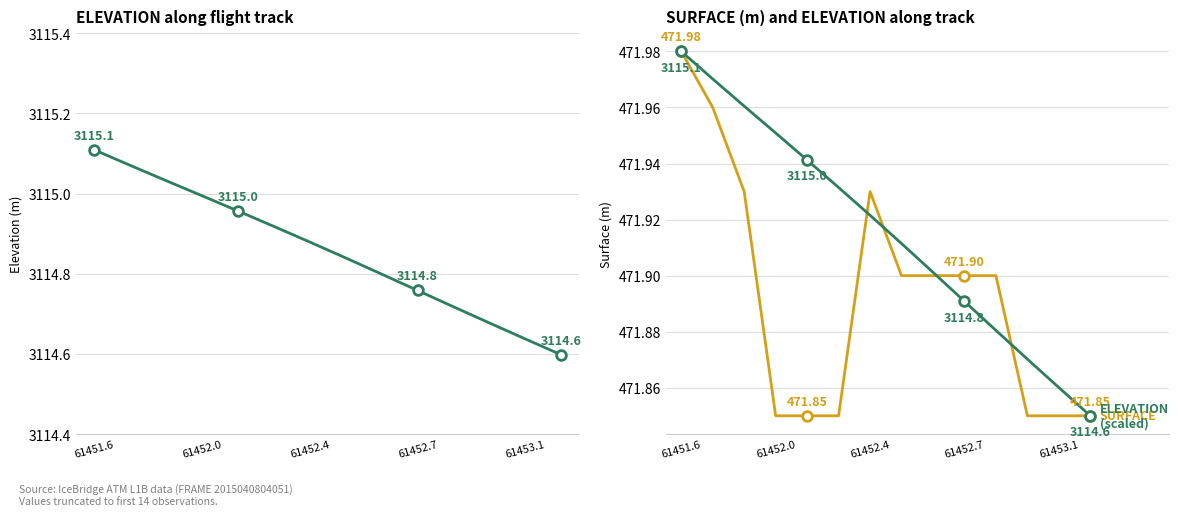

Rank the series by their average value, from highest to lowest.

ELEVATION (scaled), SURFACE